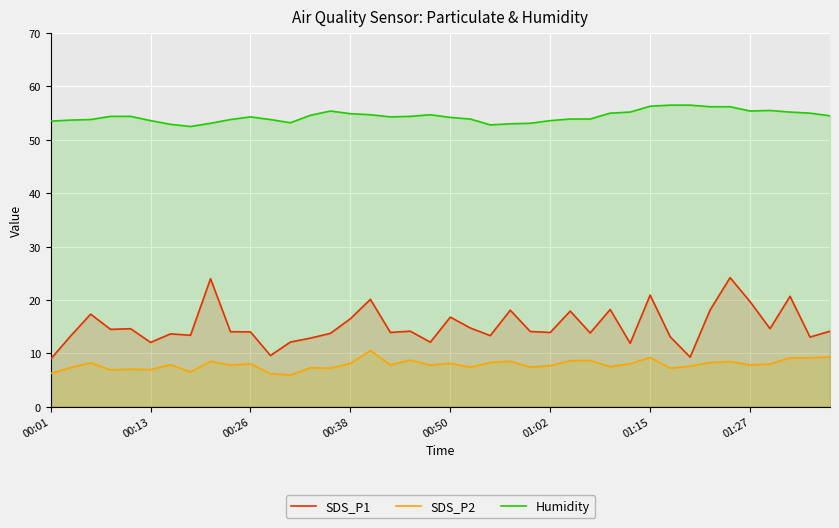

The SDS_P2 series shows 4.7 at 00:50. True or false?

False